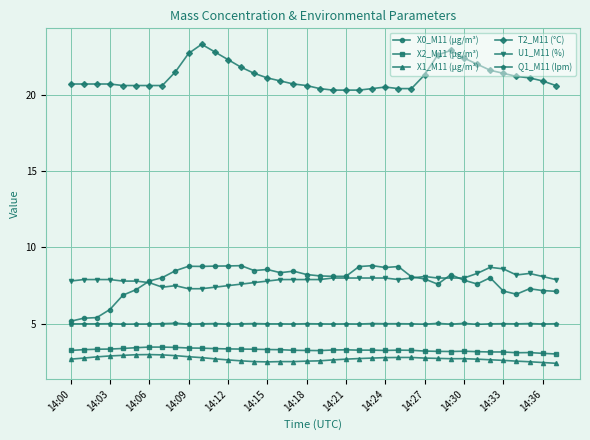

How many lines are shown in the chart?

6